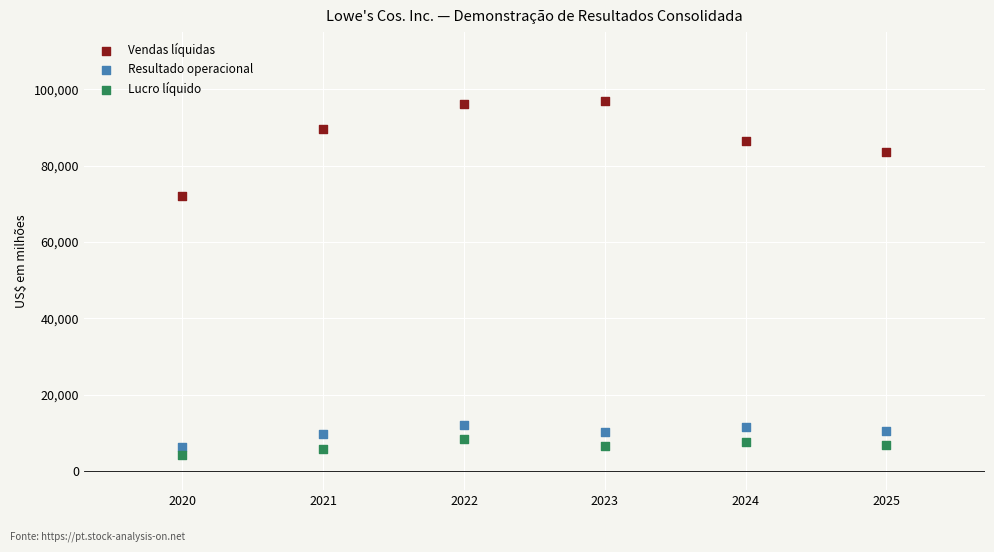

Across all data points, what is the range of Y values (max minus min)?

92778